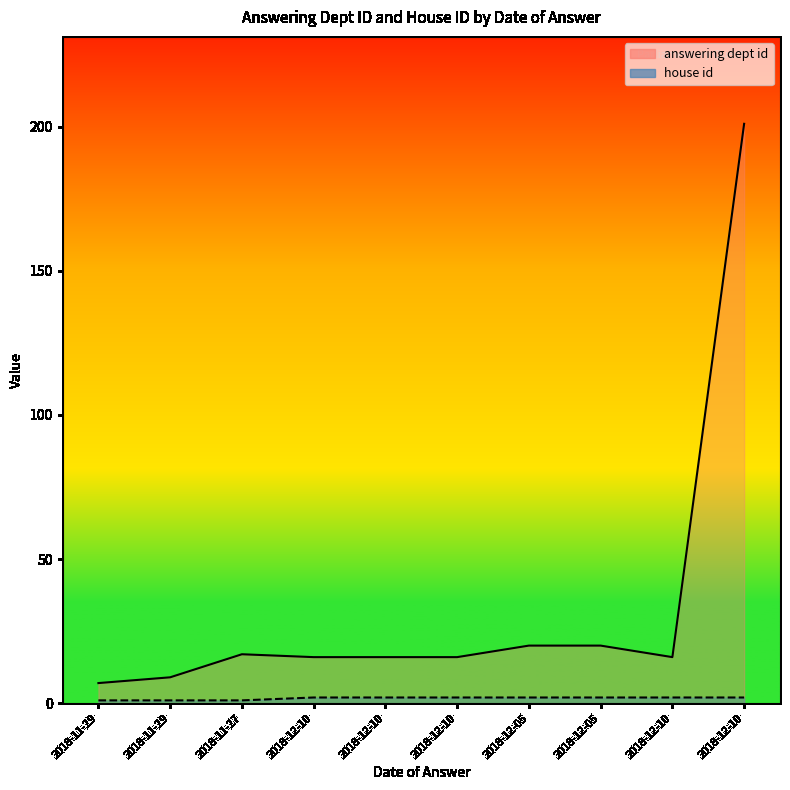

How many lines are shown in the chart?

2